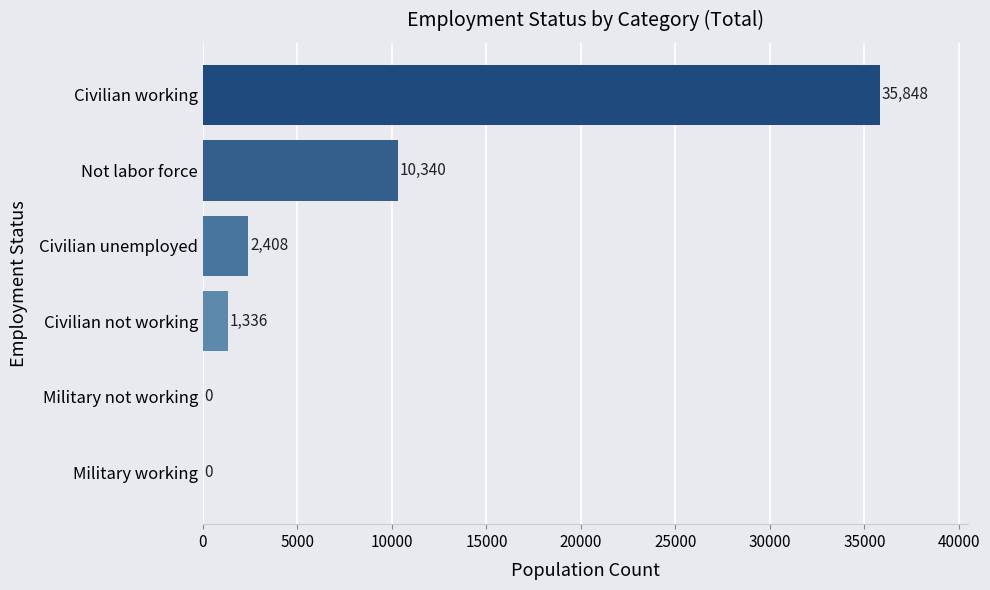

What is the sum of all values?

49932